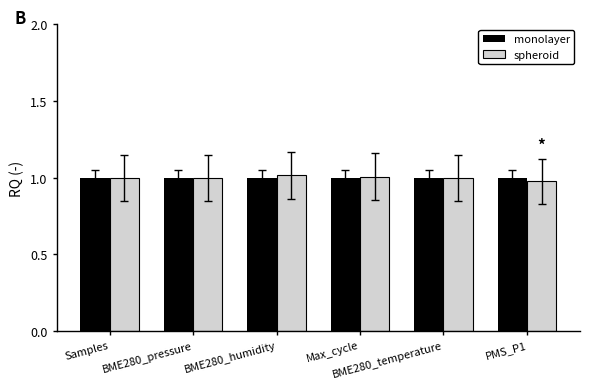

Reading left to right, extract all data points from this chart.

monolayer: Samples=1.0	BME280_pressure=1.0	BME280_humidity=1.0	Max_cycle=1.0	BME280_temperature=1.0	PMS_P1=1.0
spheroid: Samples=1.0	BME280_pressure=1.0	BME280_humidity=1.0	Max_cycle=1.0	BME280_temperature=1.0	PMS_P1=1.0